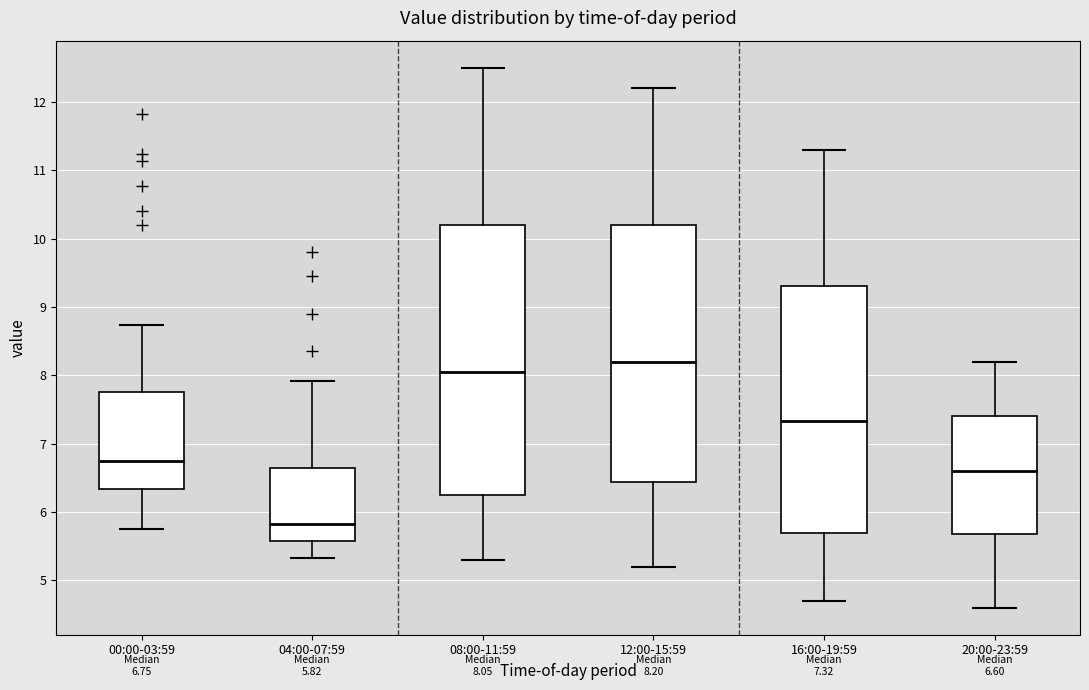

Comparing the boxes themselves (not the whiskers), which one is the tallest?

08:00-11:59